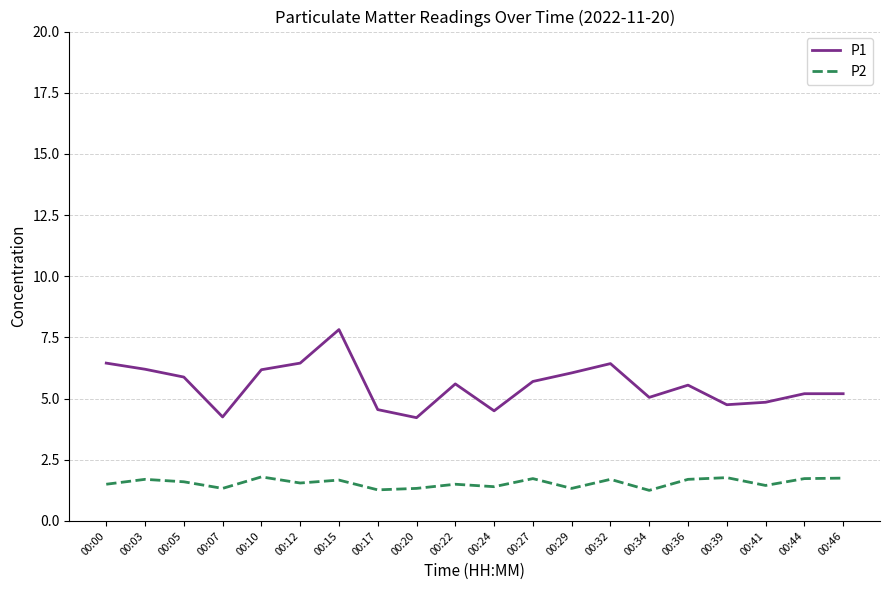

Which series has the largest range (max minus min)?

P1